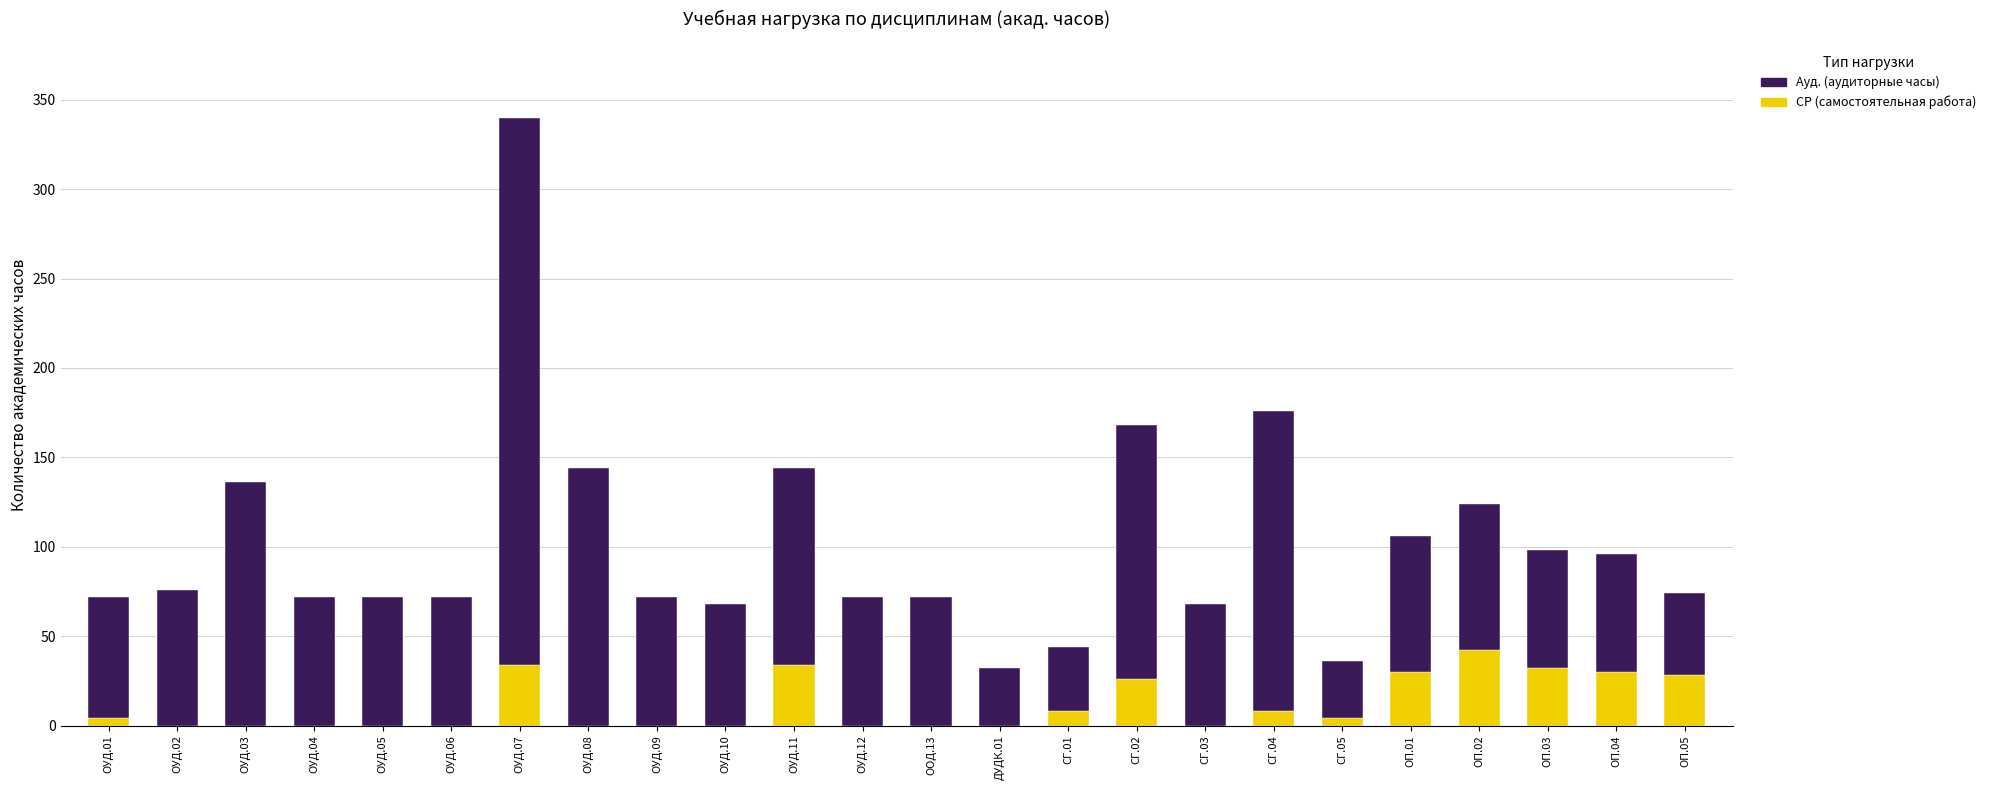

At which category is the sum across all series the highest?

ОУД.07